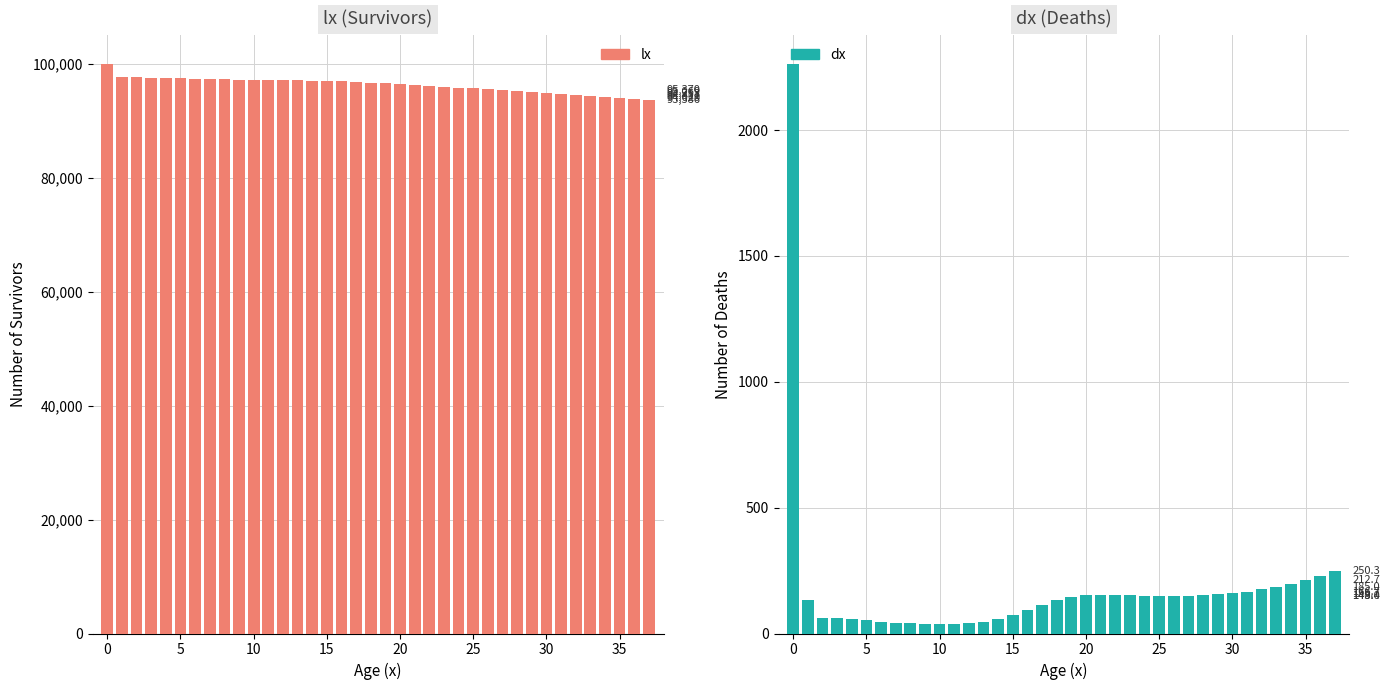

What is the label of the 26th bar from the right?

12